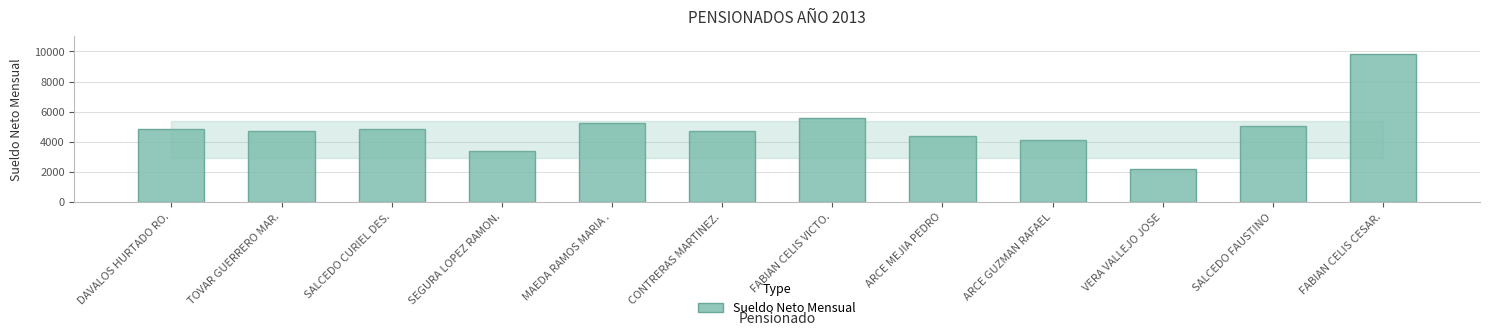

True or false: the data shows 2190 at VERA VALLEJO JOSE.

True